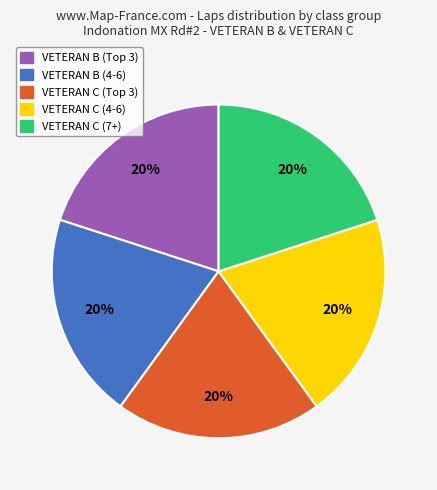

Does any single category account for the majority?

No